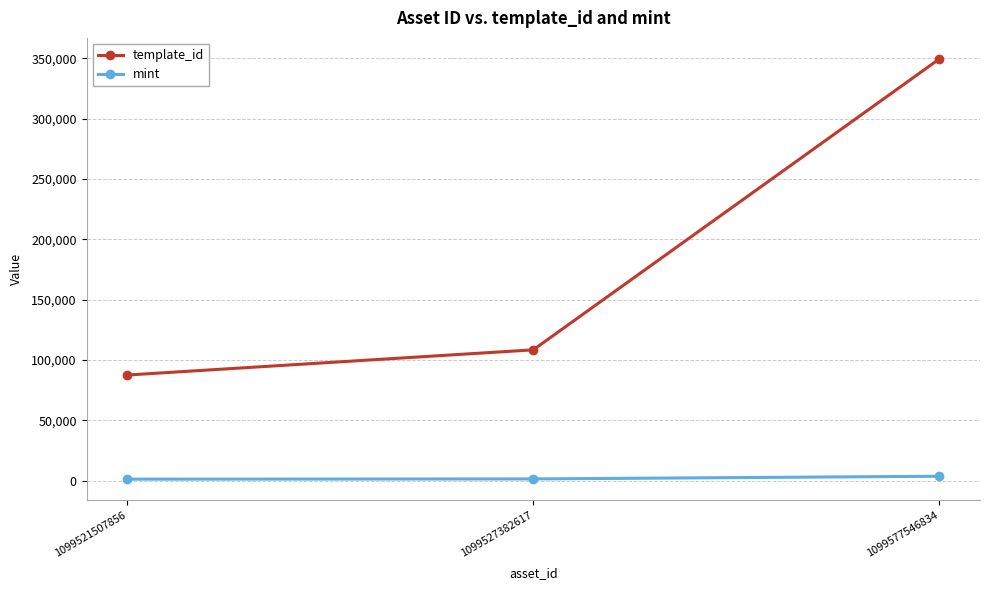

What is the greatest value displayed?

349523